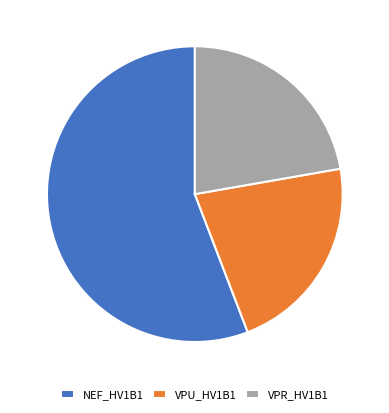

Which slice is the largest?

NEF_HV1B1